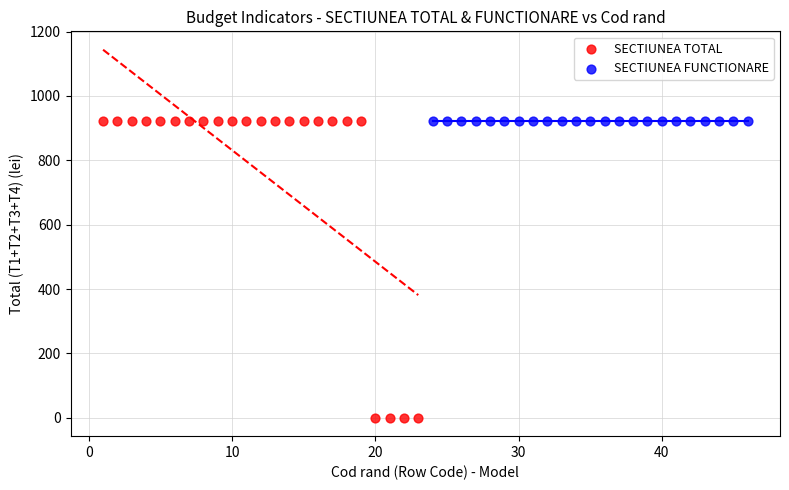

What are all the series names shown in the legend?

SECTIUNEA TOTAL, SECTIUNEA FUNCTIONARE